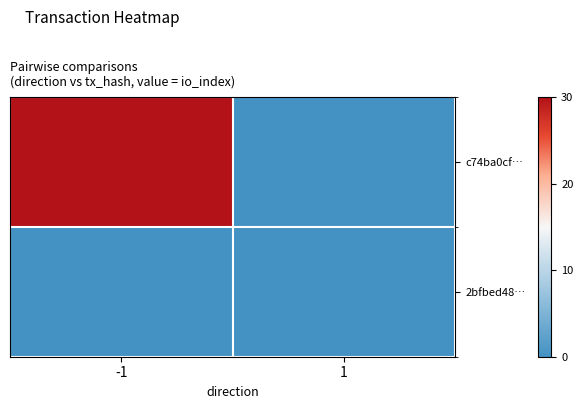

Reading right to left, list all the values displayed in this chart.

c74ba0cf…: 1=0	-1=30
2bfbed48…: 1=0	-1=0